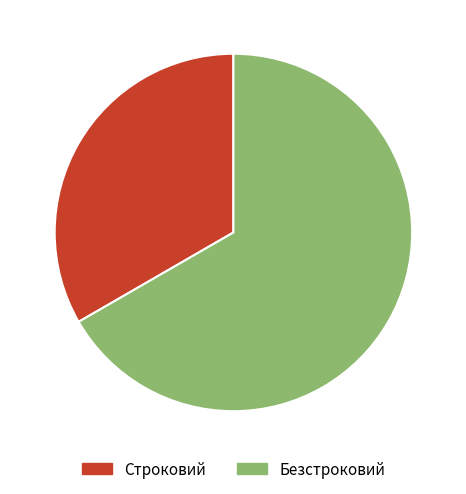

Approximately how many times larger is the value at Безстроковий compared to Строковий?

2.0